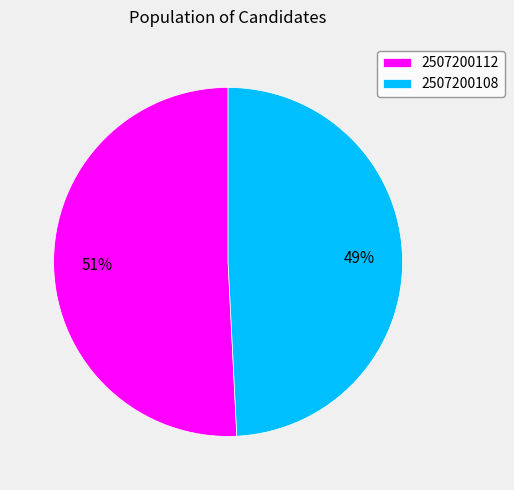

To the nearest percent, what percentage of the pie is 2507200112?

51%